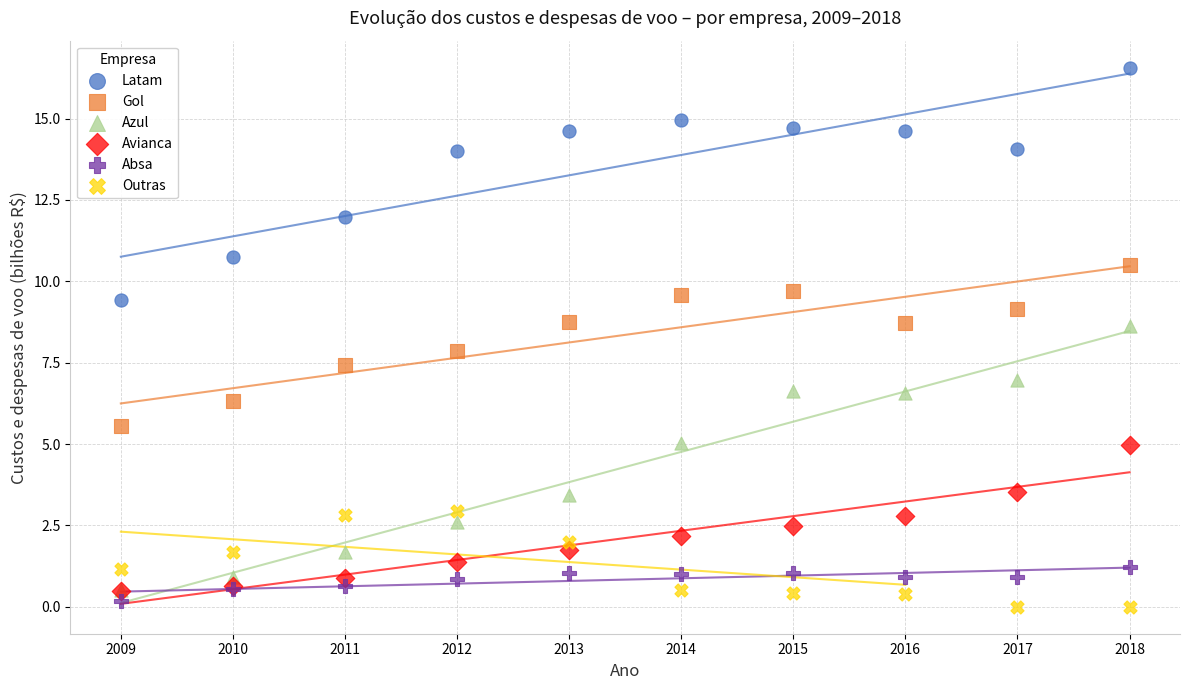

What are all the series names shown in the legend?

Latam, Gol, Azul, Avianca, Absa, Outras